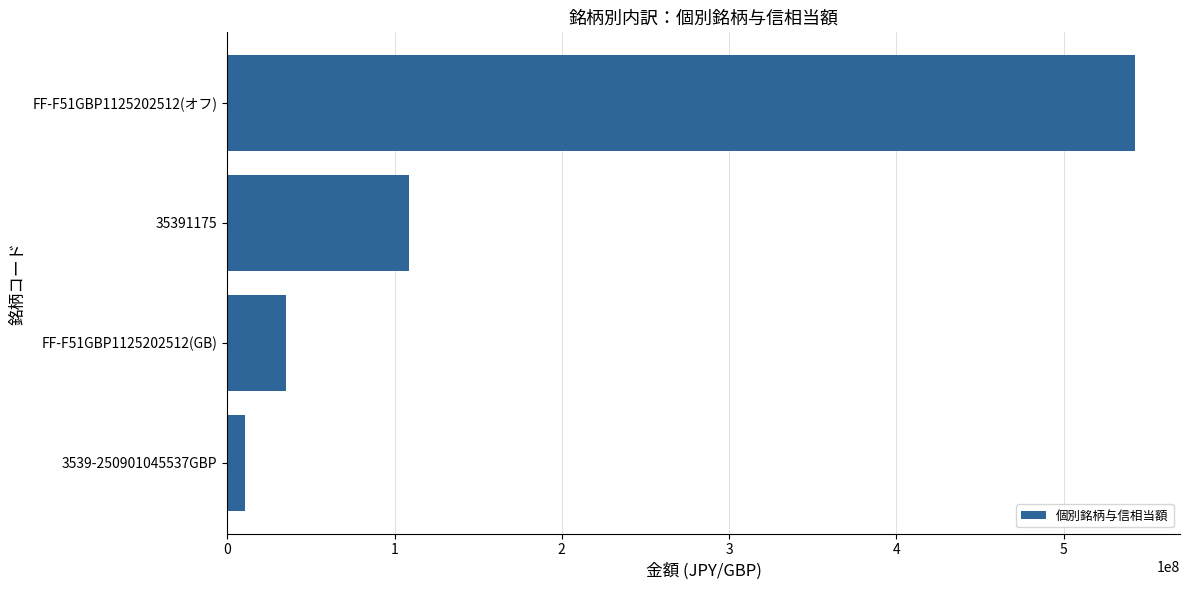

Reading bottom to top, list all the values displayed in this chart.

3539-250901045537GBP=10560491.9	FF-F51GBP1125202512(GB)=35375809.6	35391175=108772677.8	FF-F51GBP1125202512(オフ)=542528963.7